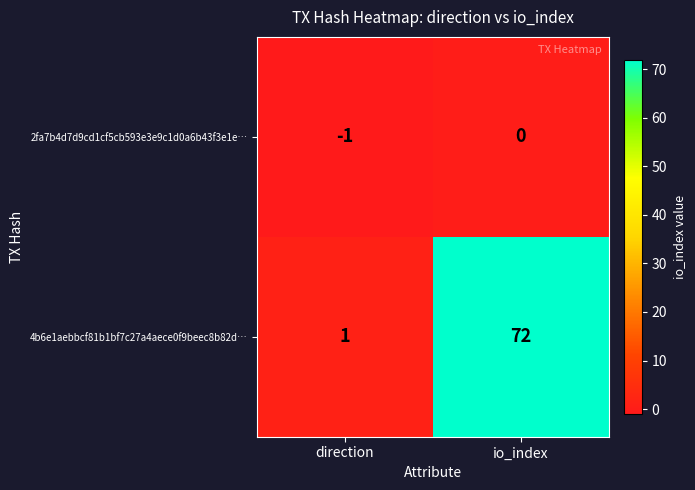

At how many categories does at least one series exceed 23?

1